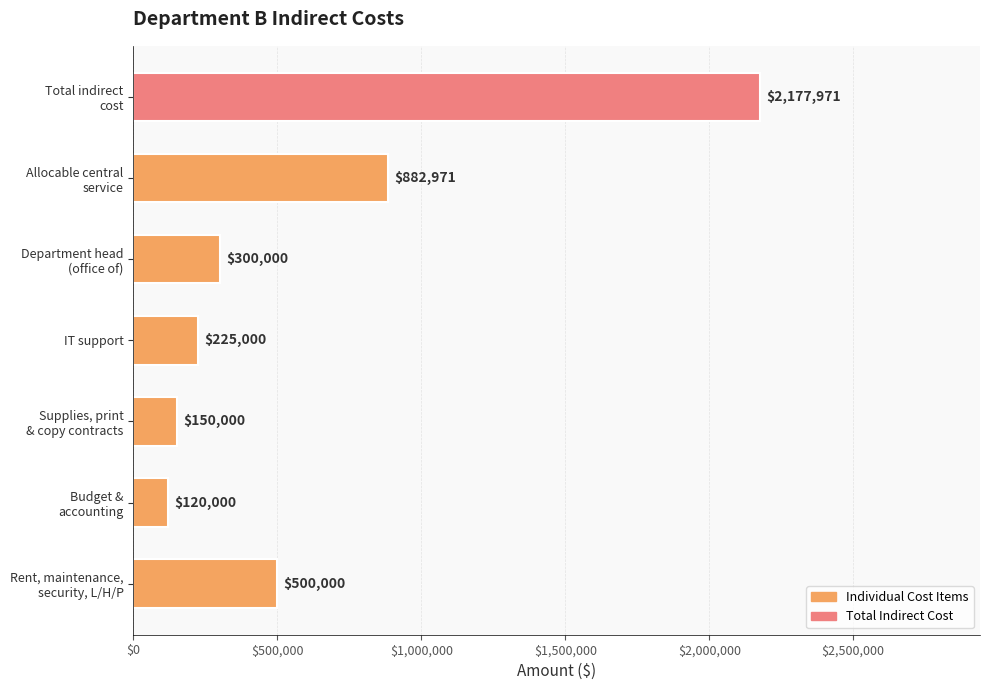

Does the chart contain stacked bars?

No